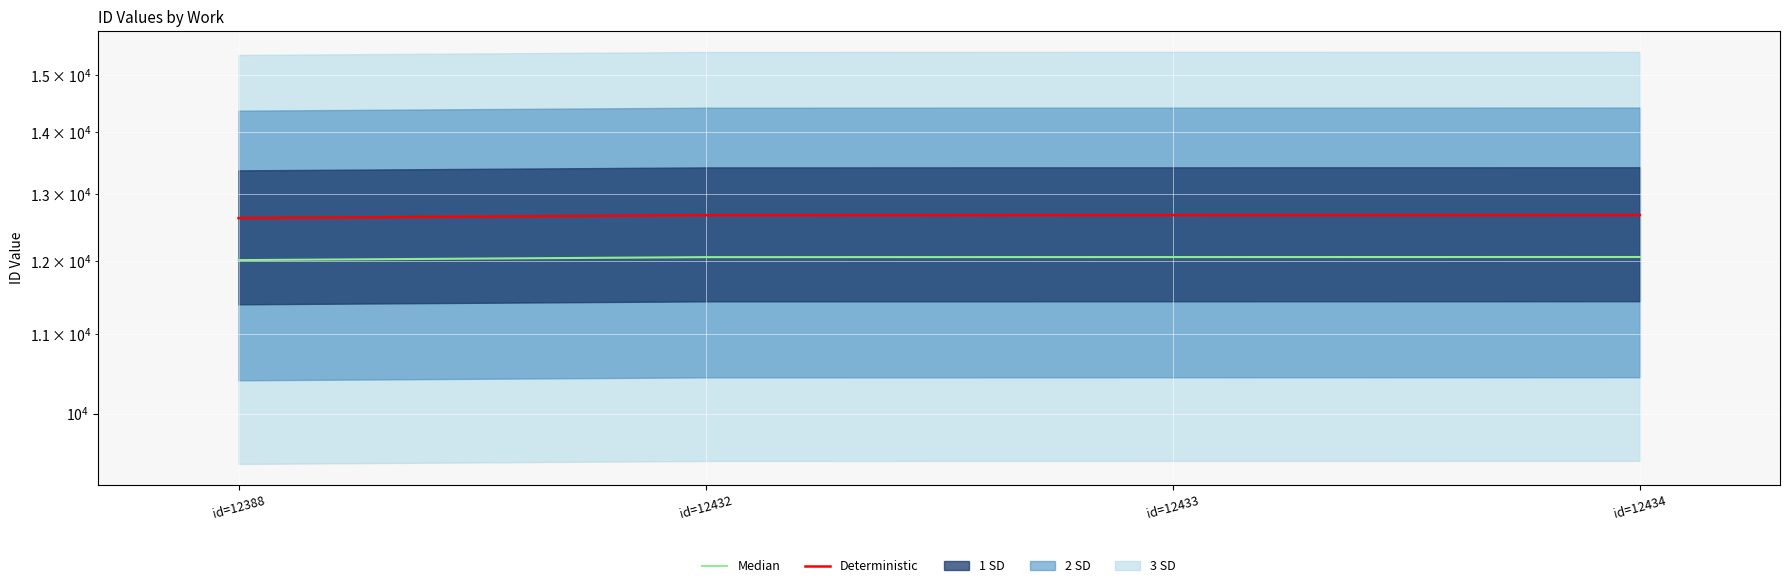

True or false: Deterministic has more than 2 points higher than both neighbors.

False